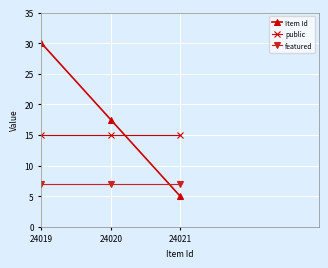

Reading left to right, extract all data points from this chart.

Item Id: 30.0	17.5	5.0
public: 15.0	15.0	15.0
featured: 7.0	7.0	7.0